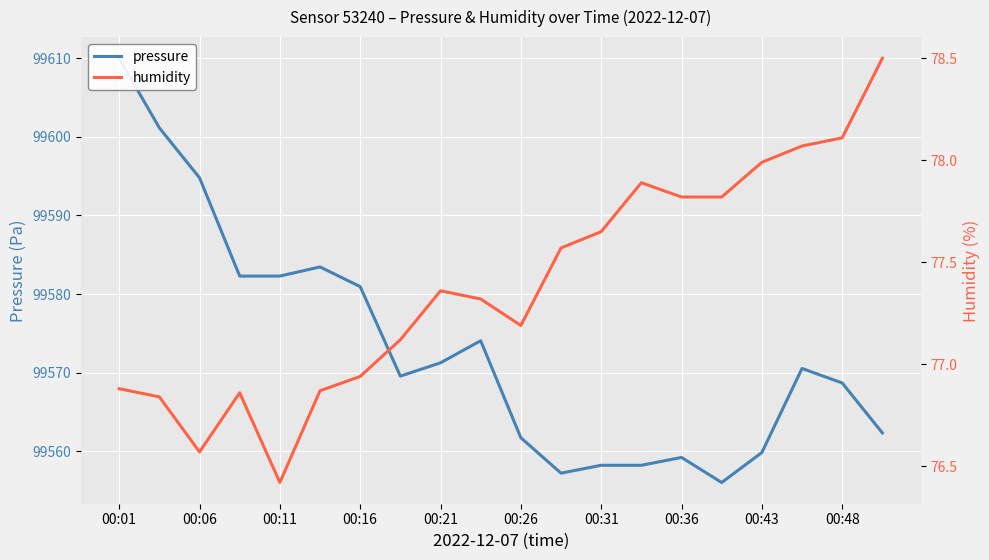

What is the difference between the second highest and minimum values in the humidity series?

1.7